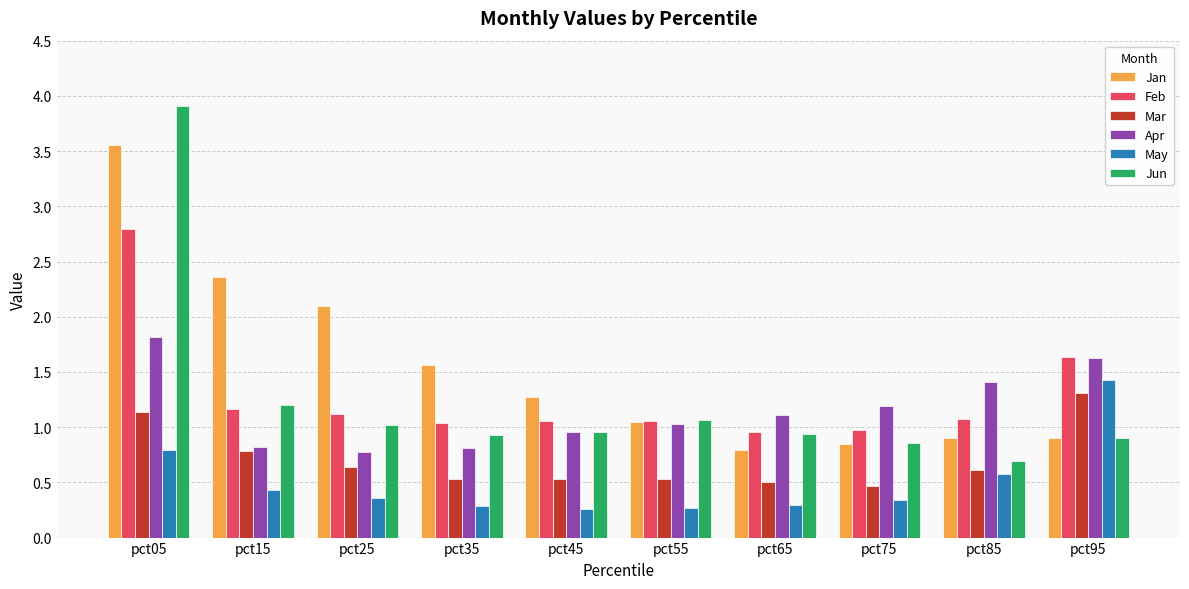

How many distinct data groups are displayed?

6